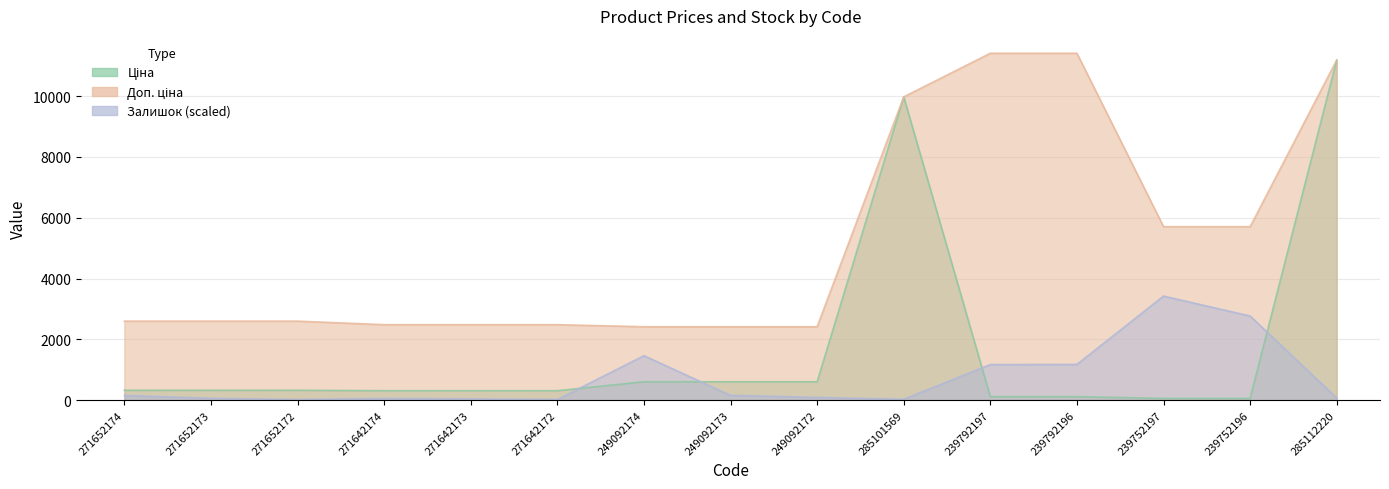

Count the number of data series in this chart.

3